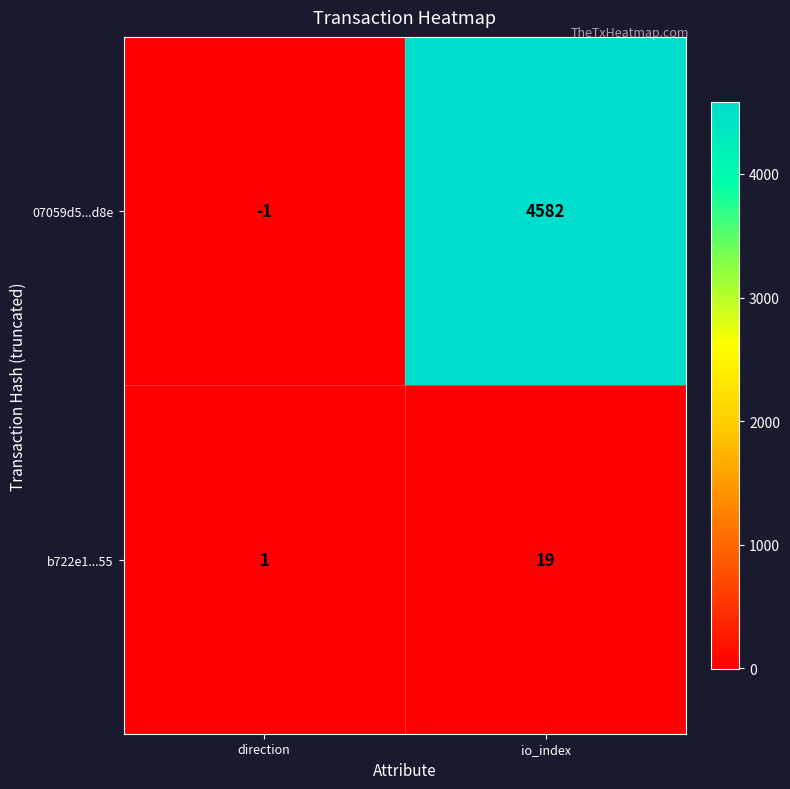

Read the b722e1...55 value at io_index.

19